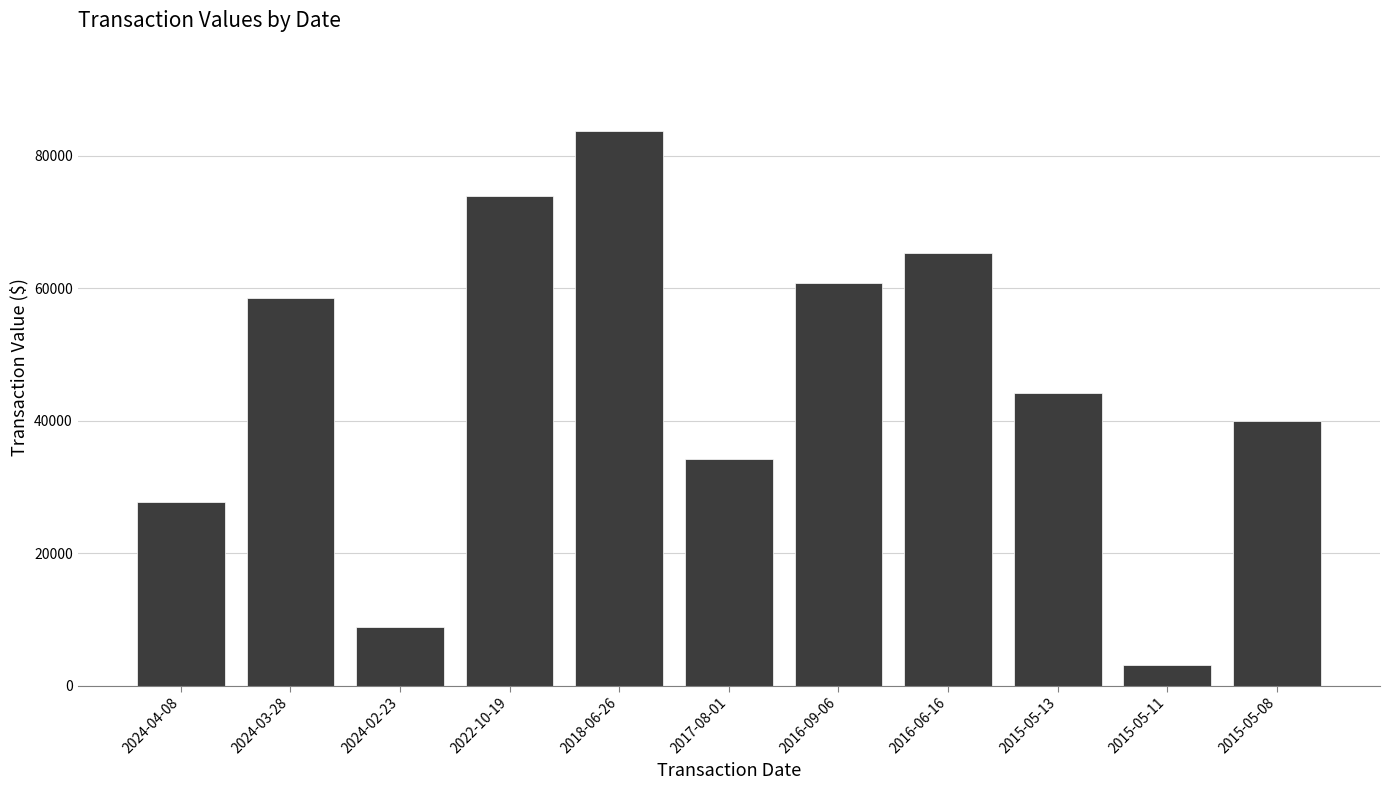

What is the average value?

45508